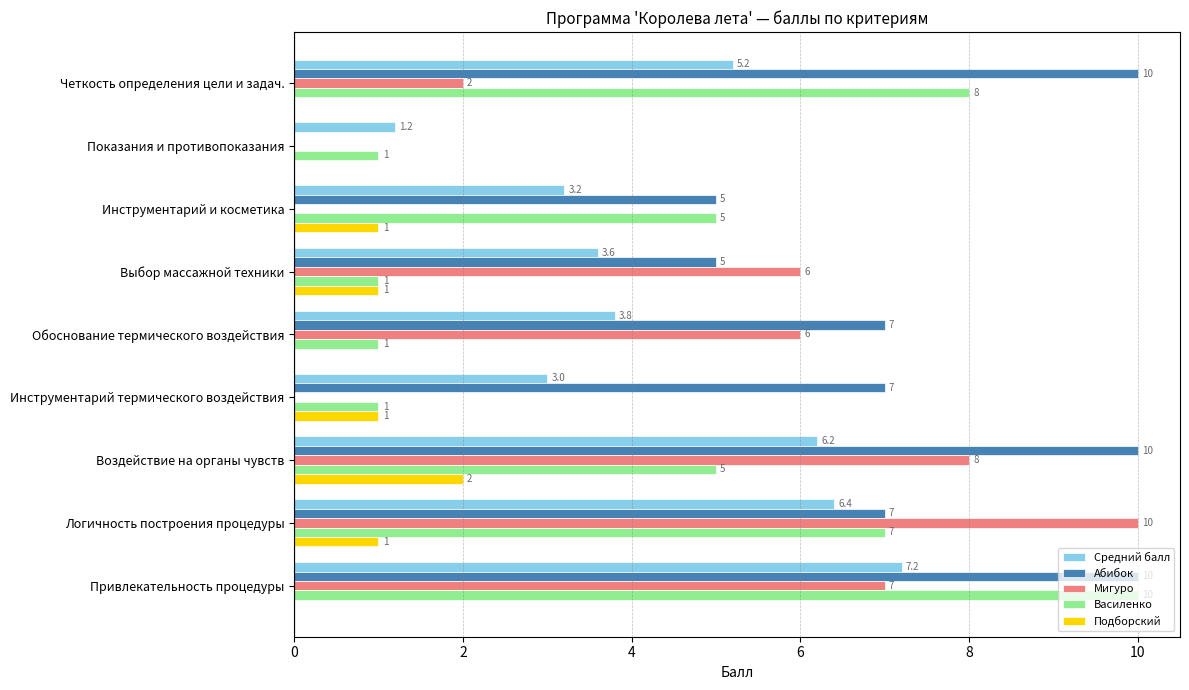

Which category has the highest value in the Средний балл series?

Привлекательность процедуры